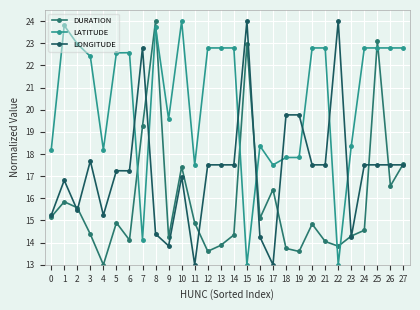

Is it true that LONGITUDE equals 17.5 at 13?

True